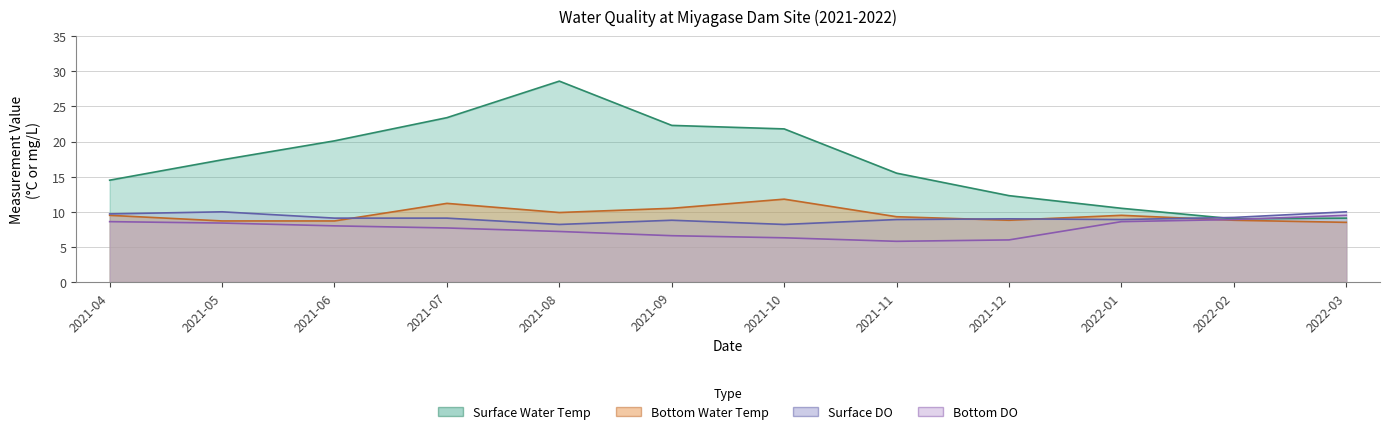

Rank the categories by Bottom DO value from lowest to highest.

2021-11, 2021-12, 2021-10, 2021-09, 2021-08, 2021-07, 2021-06, 2021-05, 2021-04, 2022-01, 2022-02, 2022-03